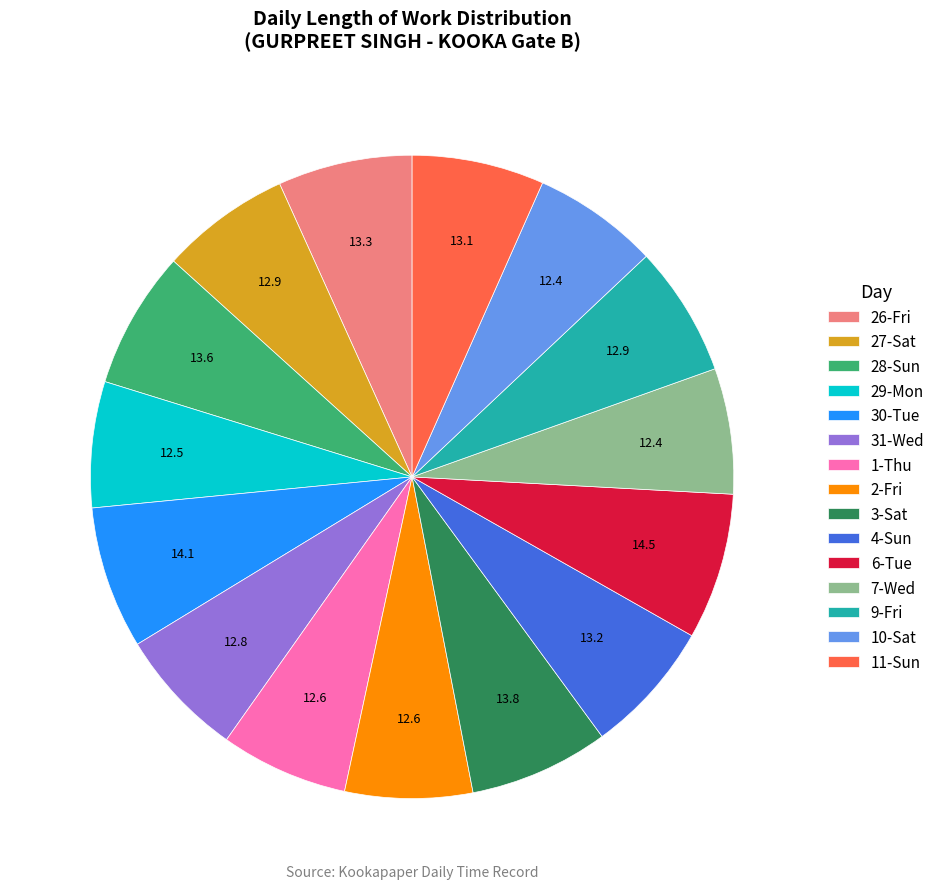

Is there a majority slice in this chart?

No